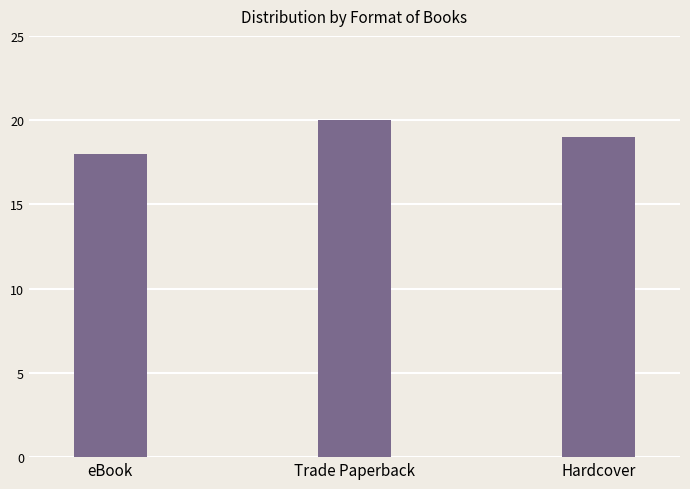

Reading left to right, transcribe all the data shown in this chart.

18	20	19